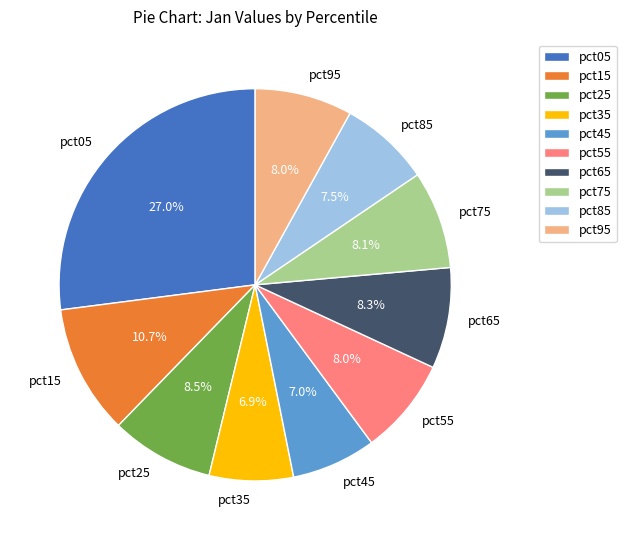

To the nearest percent, what percentage of the pie is pct65?

8%